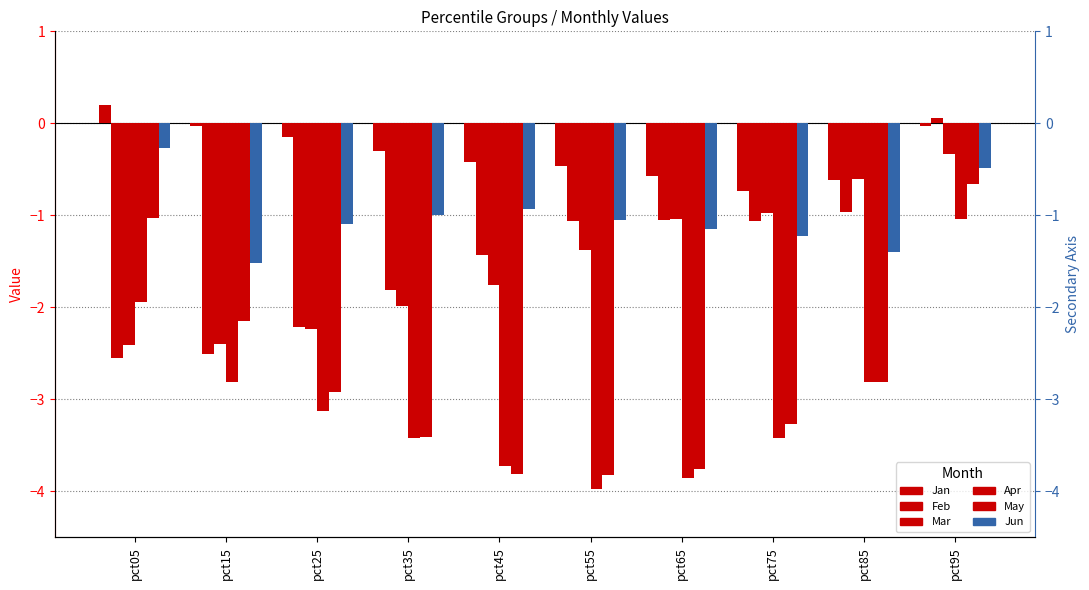

True or false: Jan has a value of 0.2 at pct05.

True